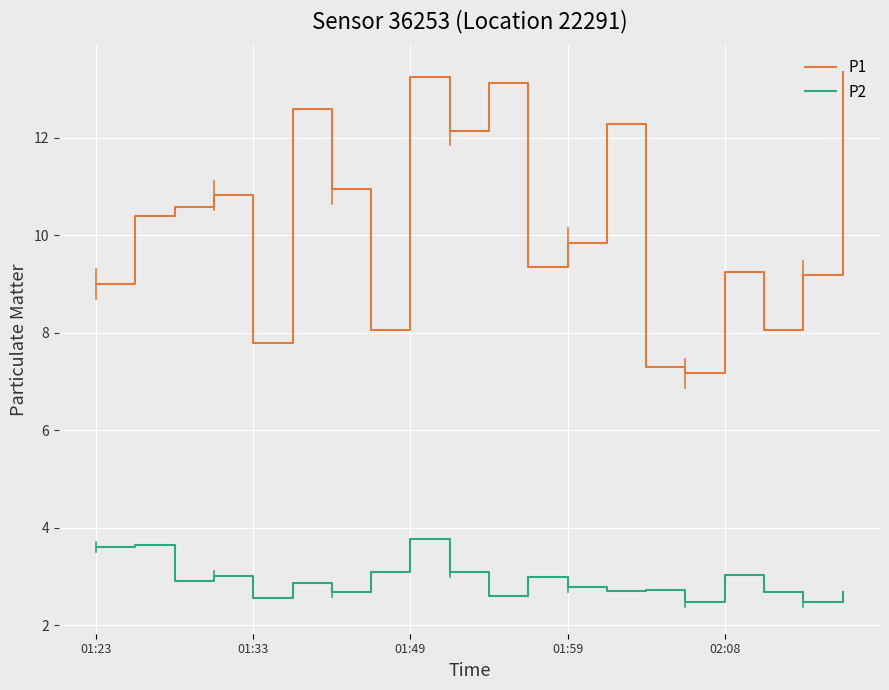

Which series has the largest total across all categories?

P1